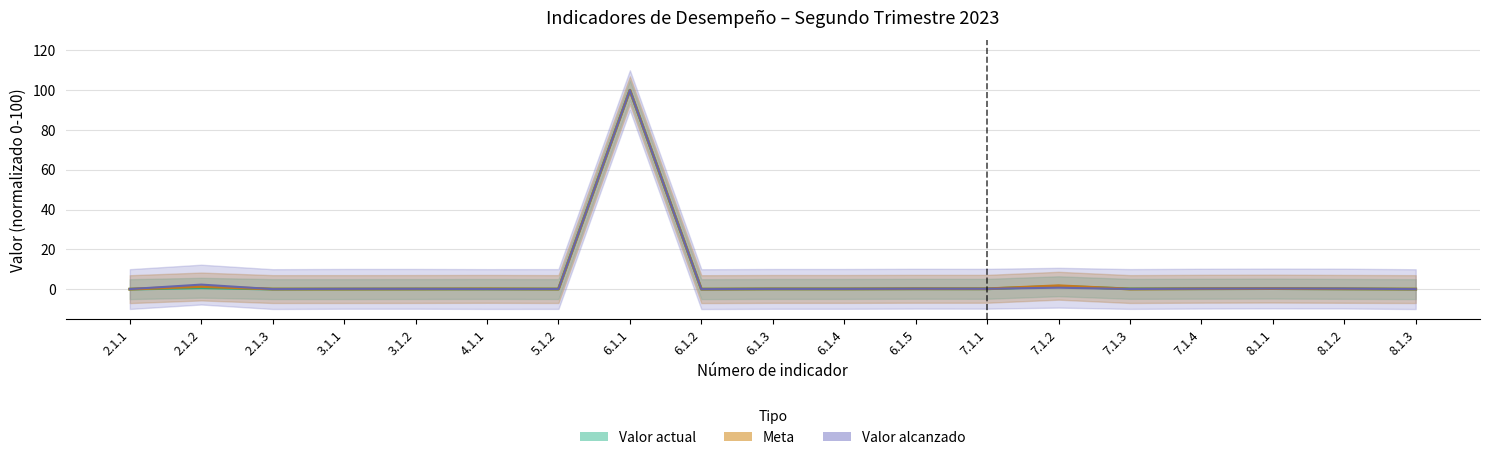

Count the number of data series in this chart.

3